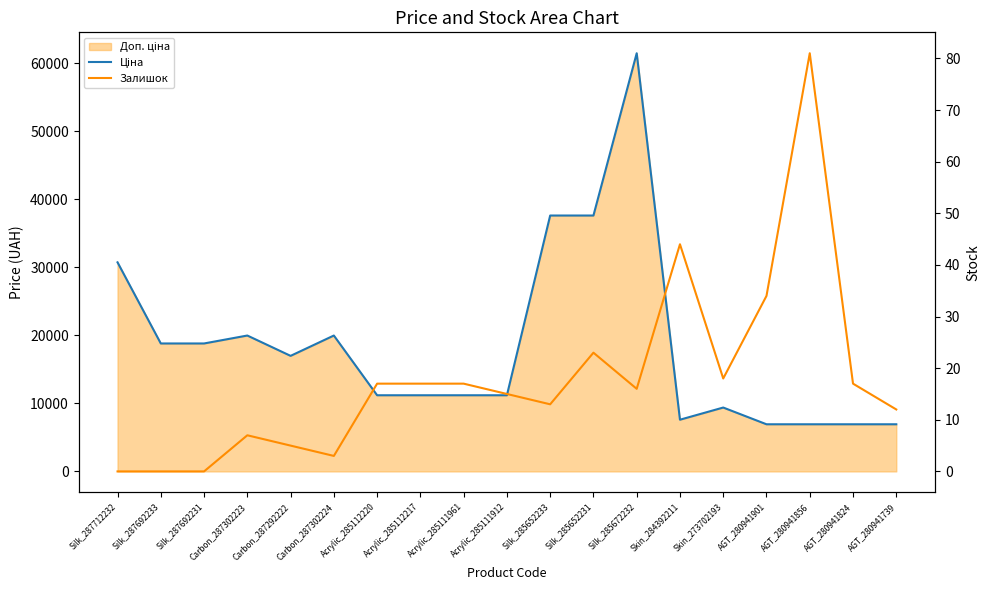

Where is the first local maximum for Ціна?

Carbon_287302223